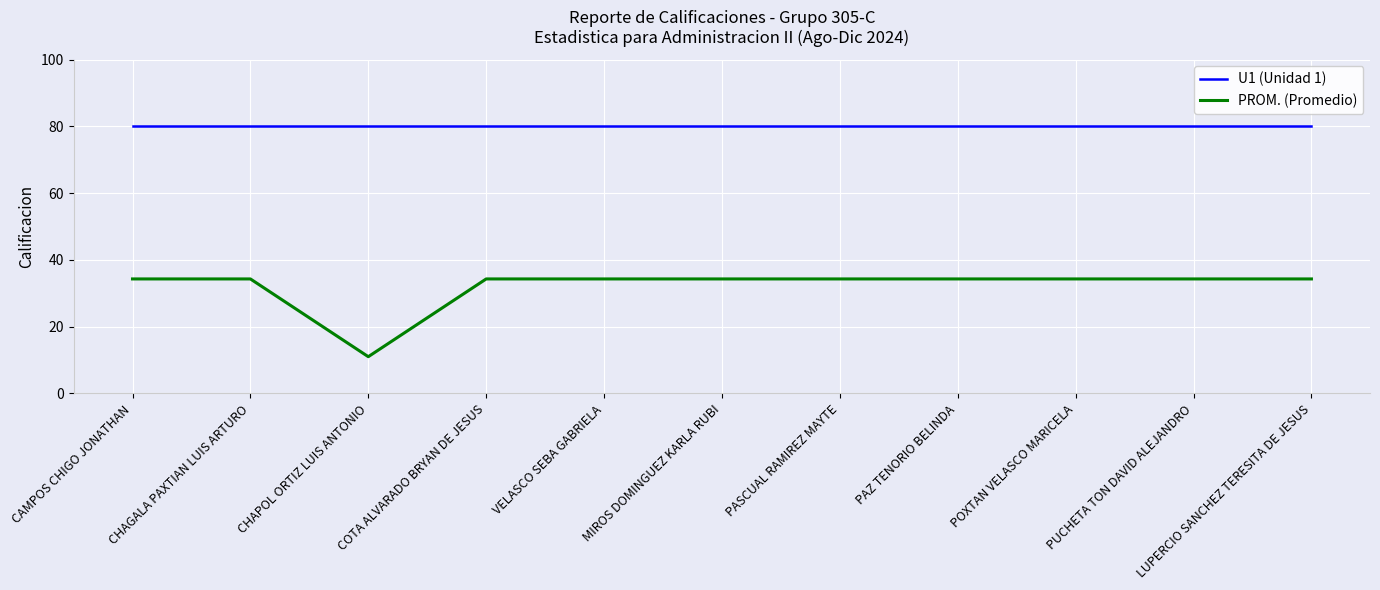

What is the difference between the highest and lowest values at PASCUAL RAMIREZ MAYTE?

45.7